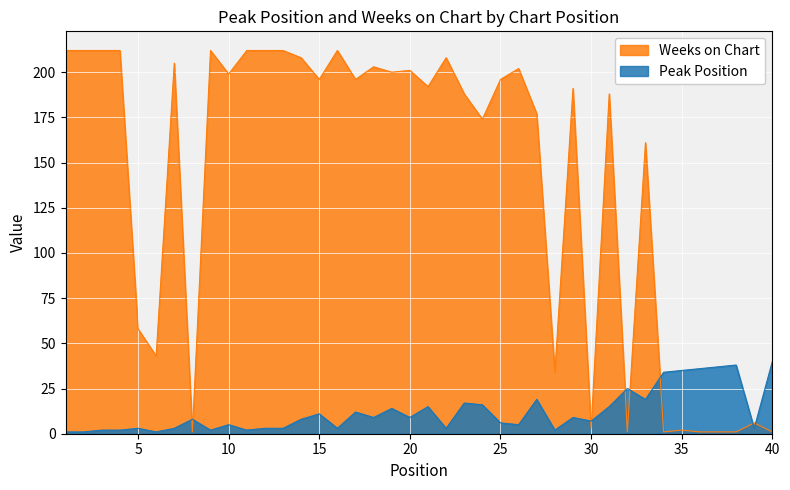

Rank the series by their maximum value, from highest to lowest.

Weeks on Chart, Peak Position